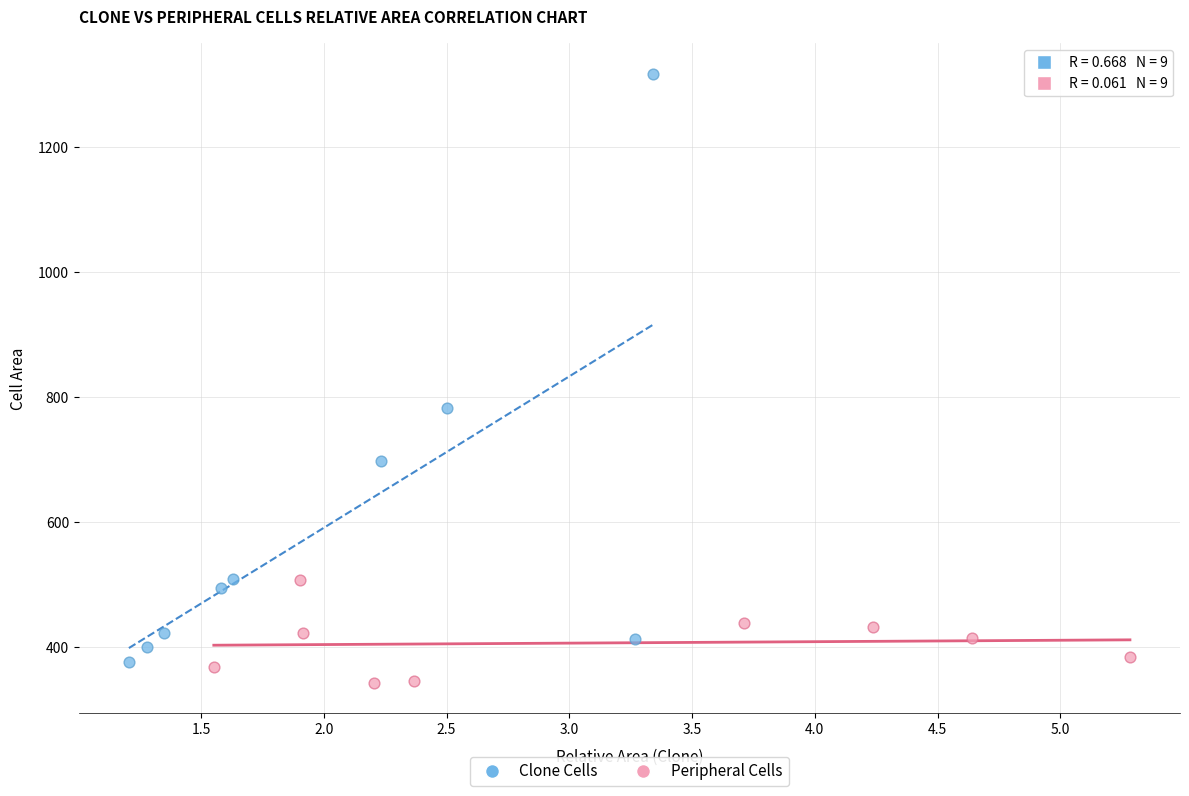

Which series contains the highest Y value?

Clone Cells